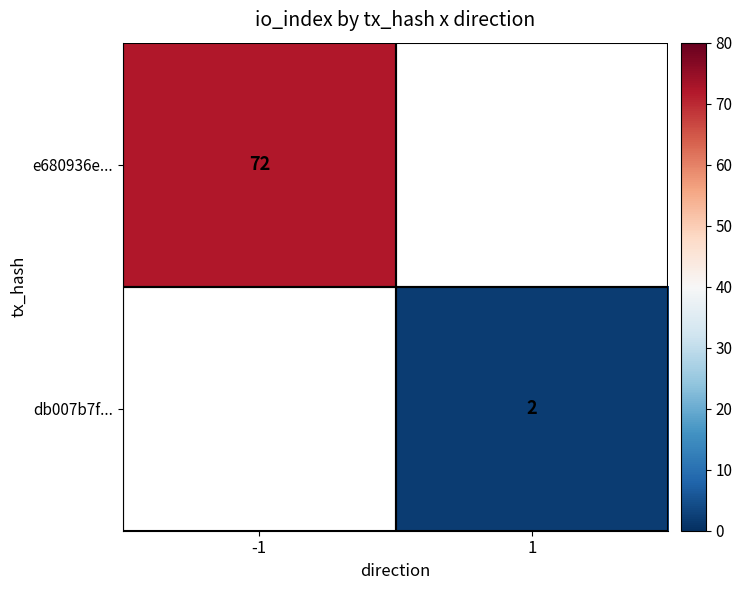

Is it true that db007b7f... equals 2 at 1?

True